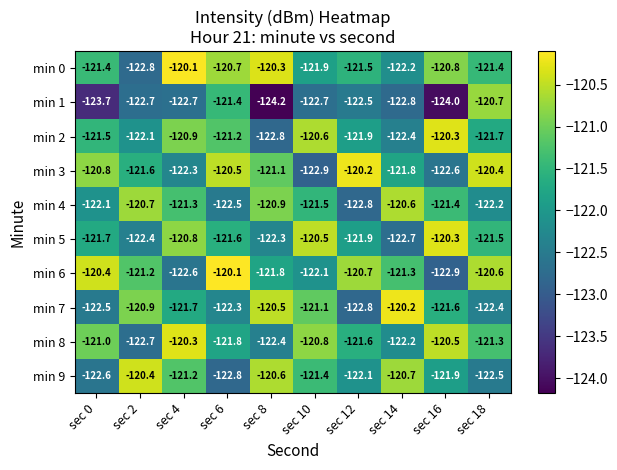

At which category is the sum across all series the highest?

sec 4